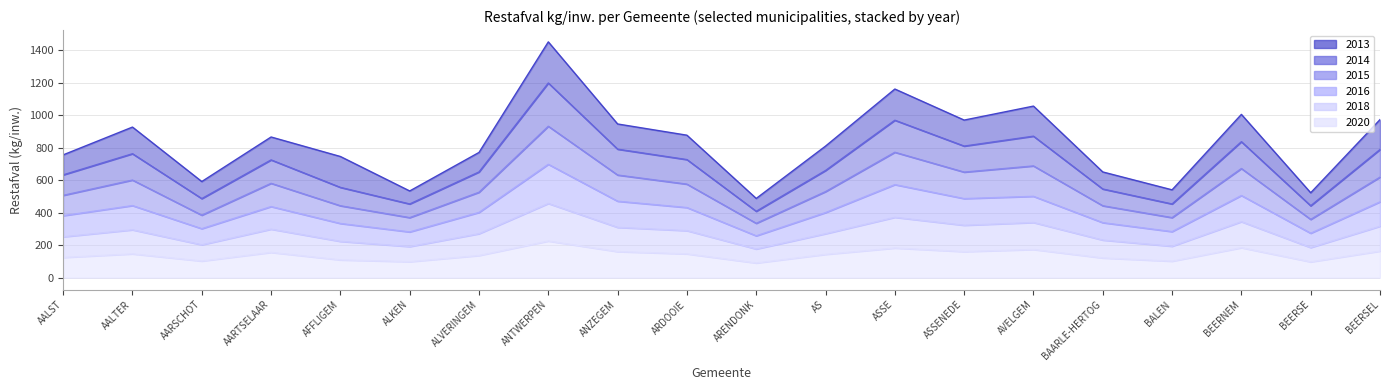

What is the label of the 17th point from the right?

AARTSELAAR